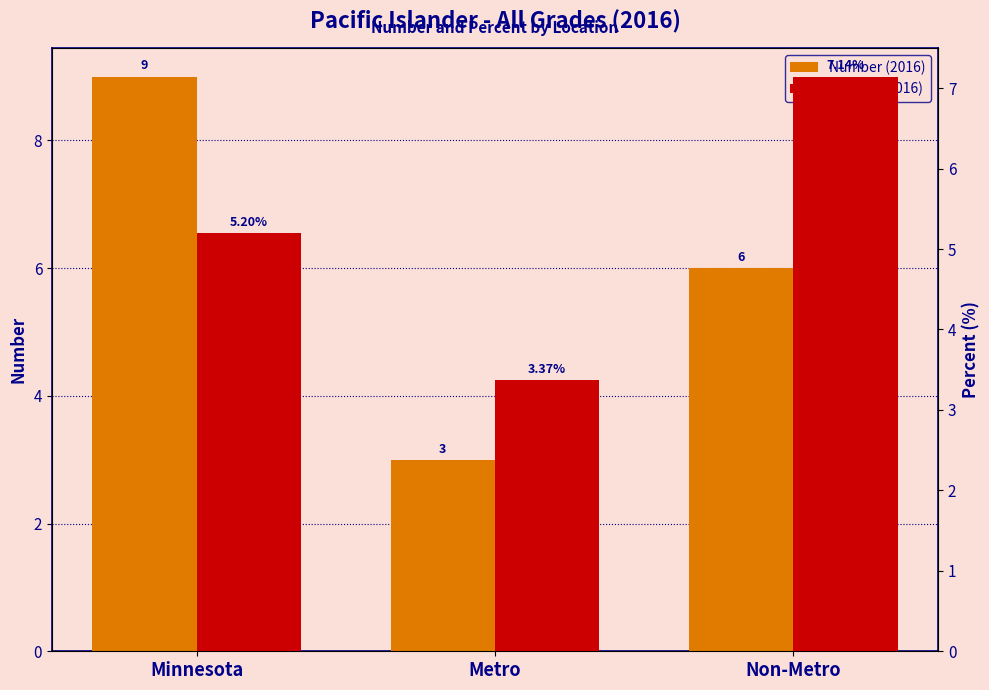

Rank the series at Minnesota from lowest to highest value.

Percent (2016), Number (2016)